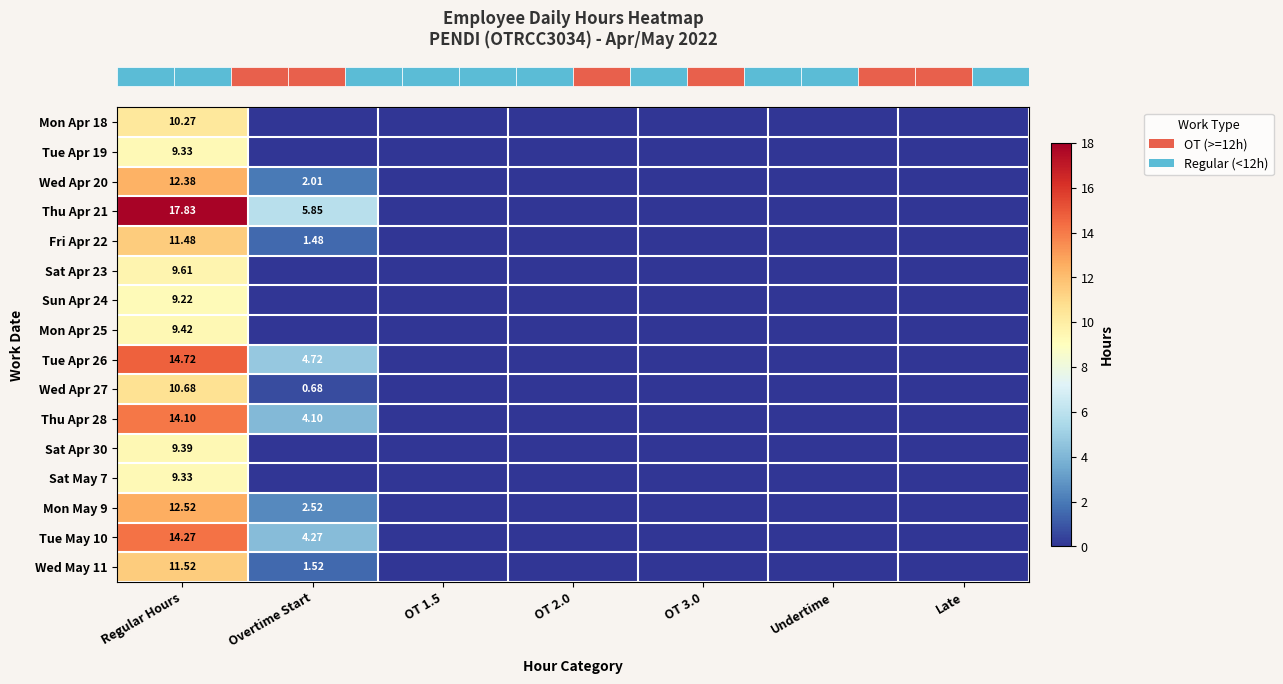

Between OT 2.0 and OT 3.0, which is larger?

OT 2.0